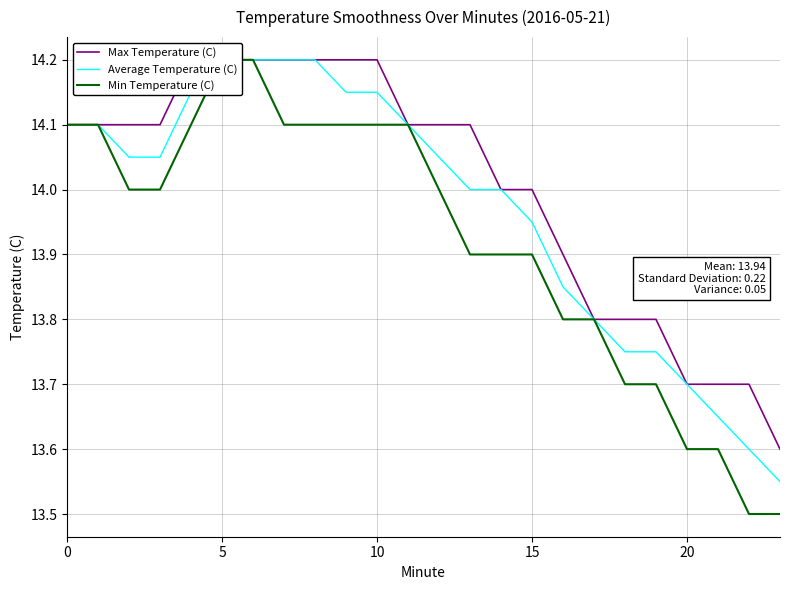

How many values in the Min Temperature (C) series are below 14?

11